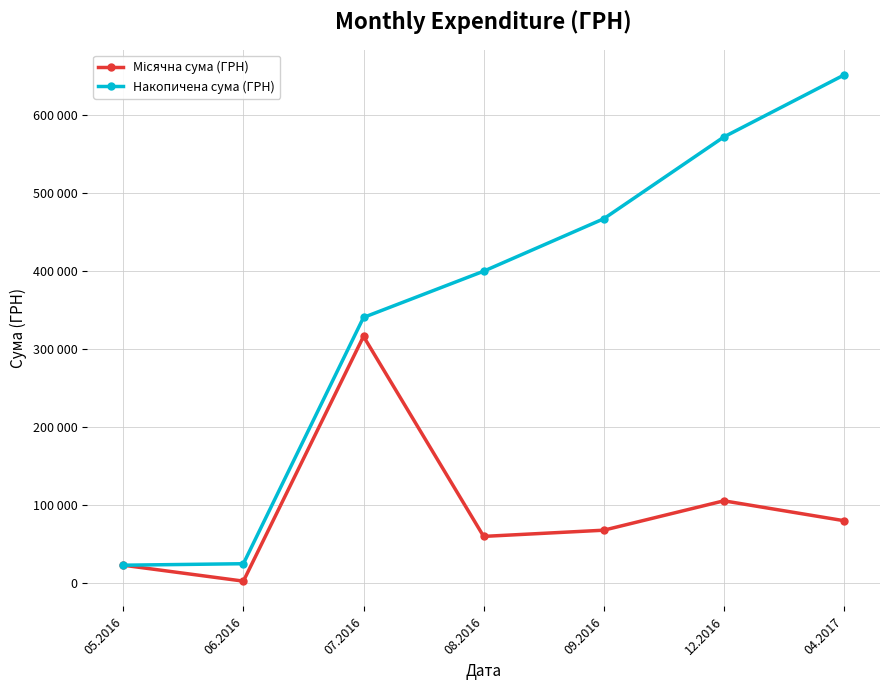

Does the chart have visible grid lines?

Yes